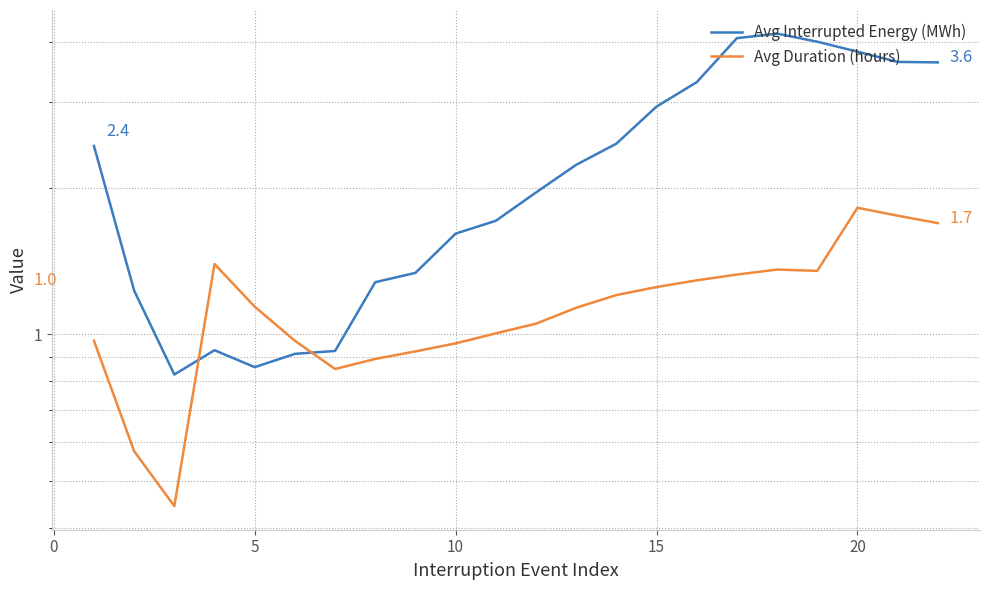

At how many categories does at least one series exceed 0?

22